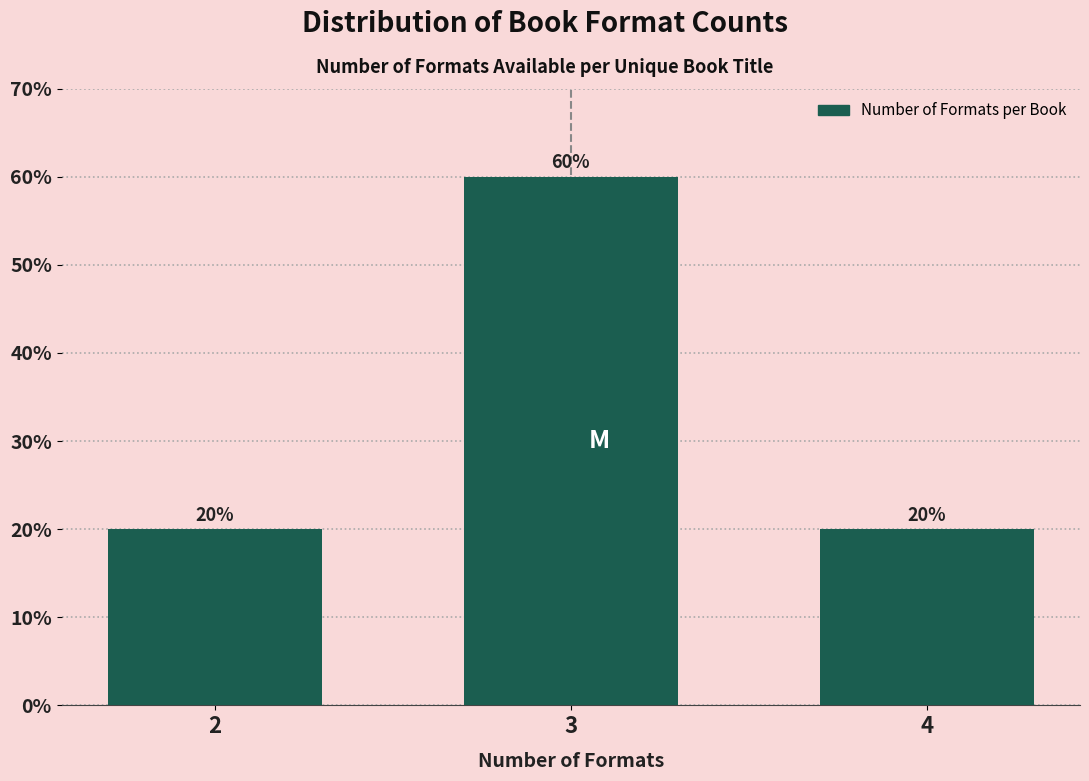

Reading right to left, extract all data points from this chart.

4=20	3=60	2=20